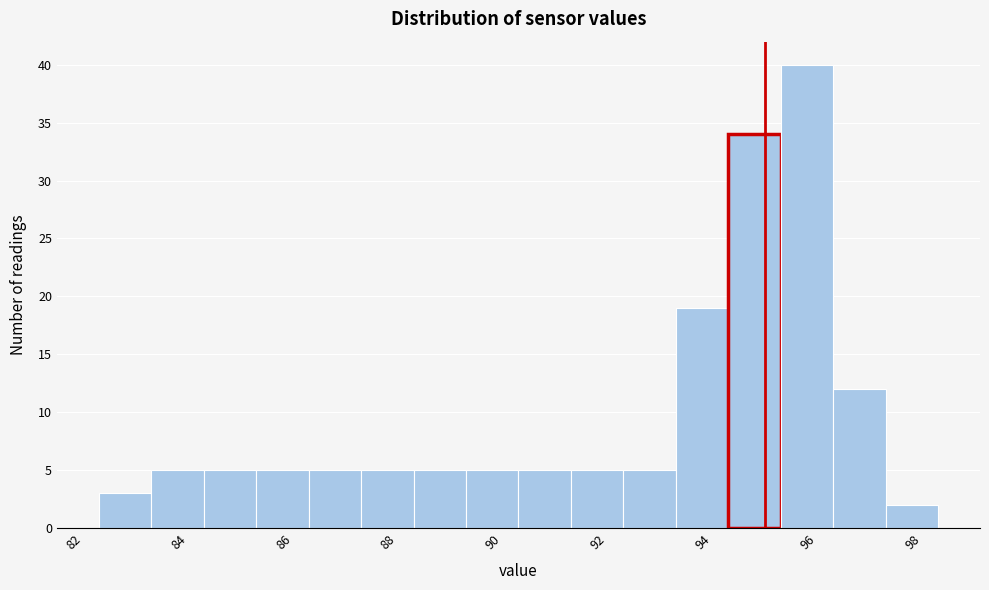

Reading left to right, list every bar in this chart as the range it spans on the x-axis followed by its height. Neither the bar edges nor the heights are printed on the chart, so give them approximately, as read against the axes.

82.3 to 83.3: 3
83.3 to 84.3: 5
84.3 to 85.3: 5
85.3 to 86.3: 5
86.3 to 87.3: 5
87.3 to 88.3: 5
88.3 to 89.3: 5
89.3 to 90.3: 5
90.3 to 91.3: 5
91.3 to 92.3: 5
92.3 to 93.3: 5
93.3 to 94.3: 19
94.3 to 95.3: 34
95.3 to 96.3: 40
96.3 to 97.3: 12
97.3 to 98.3: 2